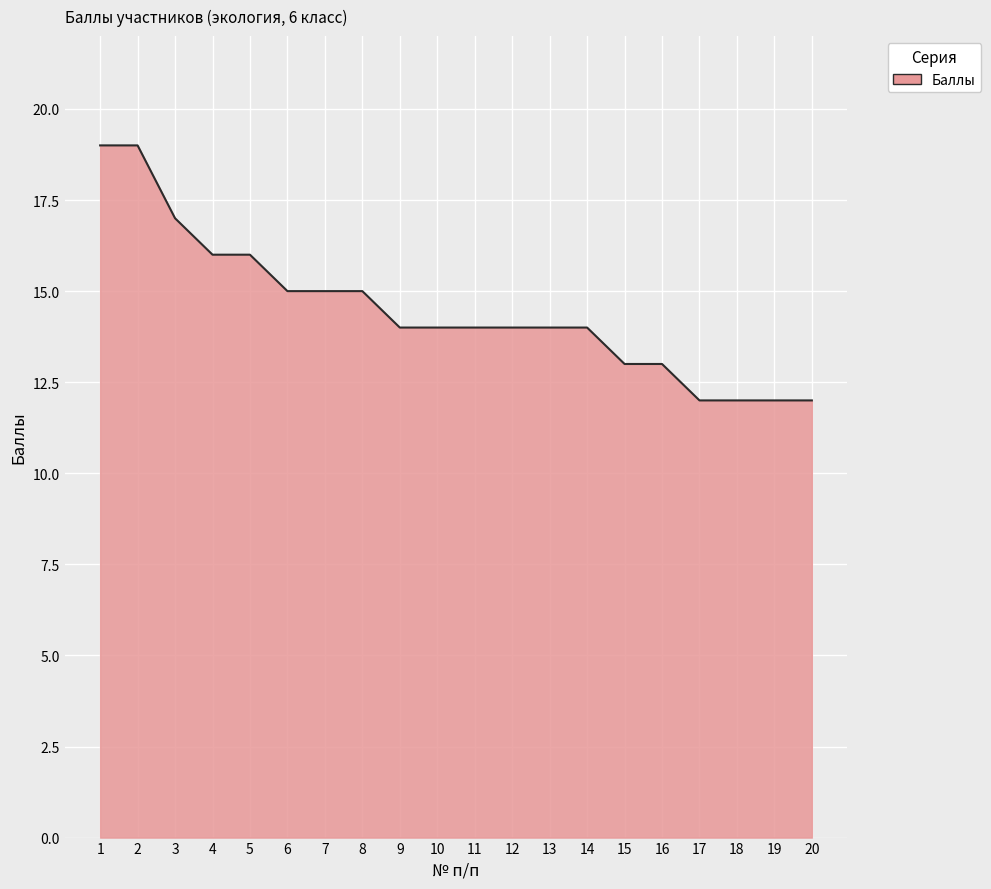

What is the maximum value shown in the chart?

19